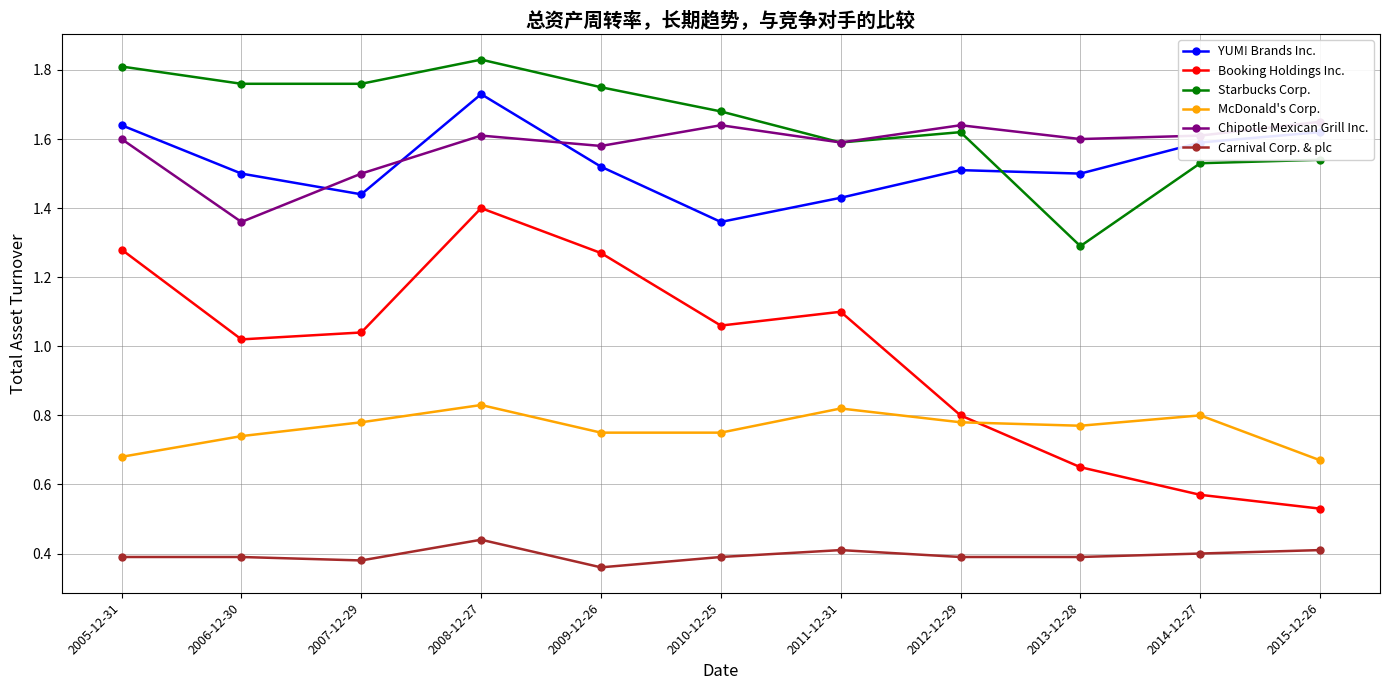

What value does the Chipotle Mexican Grill Inc. series have at 2008-12-27?

1.6